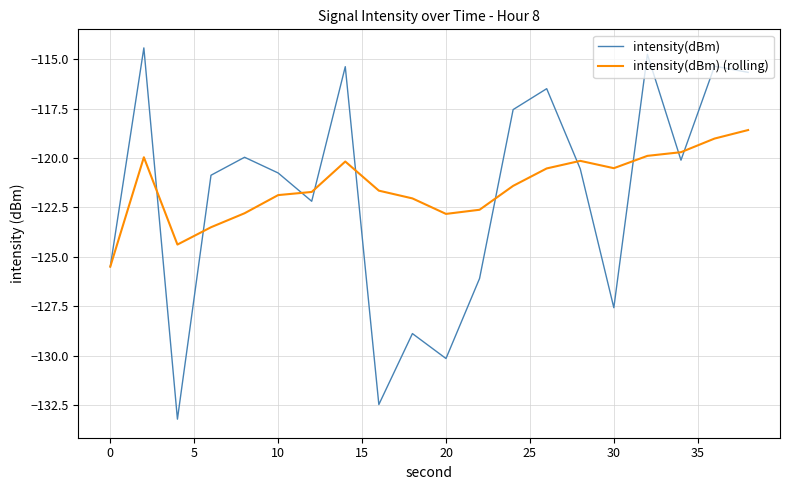

True or false: intensity(dBm) (rolling) has more than 0 points higher than both neighbors.

True